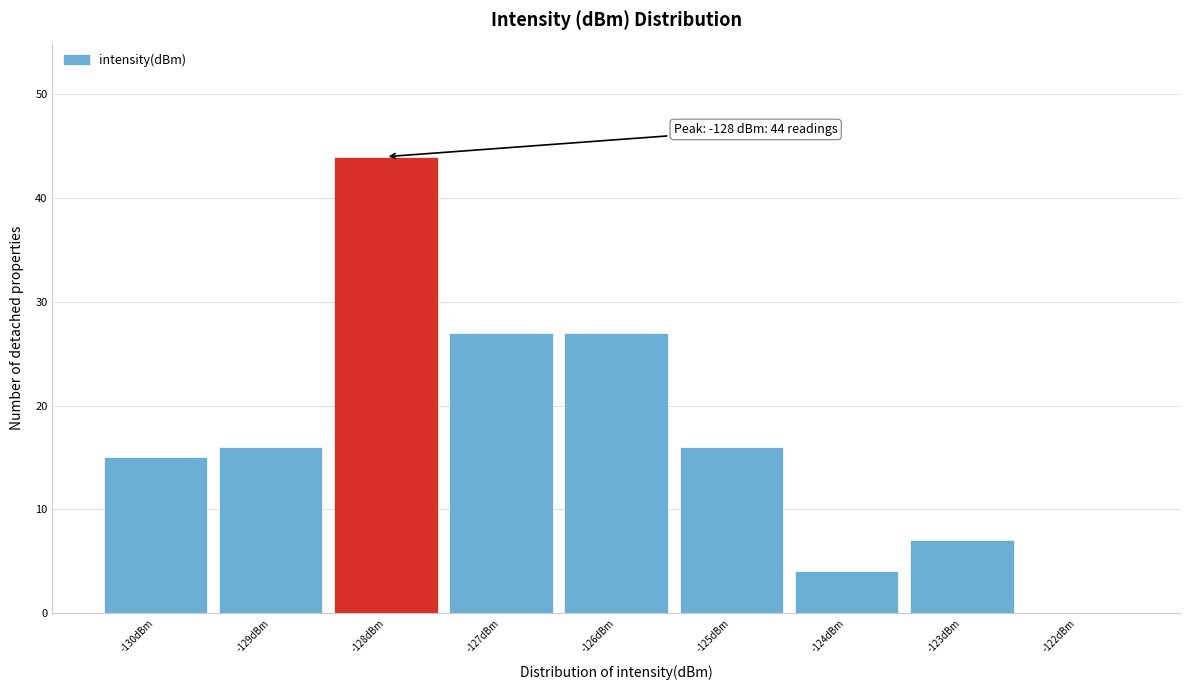

Reading left to right, extract all data points from this chart.

-130dBm=15	-129dBm=16	-128dBm=44	-127dBm=27	-126dBm=27	-125dBm=16	-124dBm=4	-123dBm=7	-122dBm=0